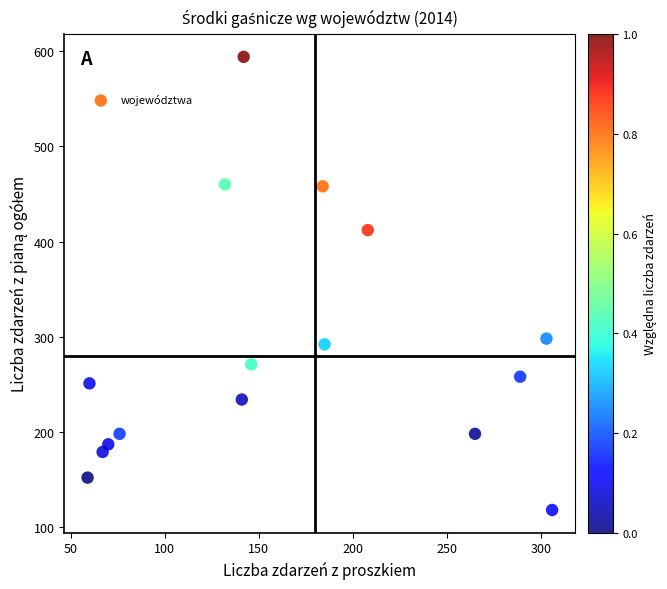

What is the range of Y values (max minus min)?

476